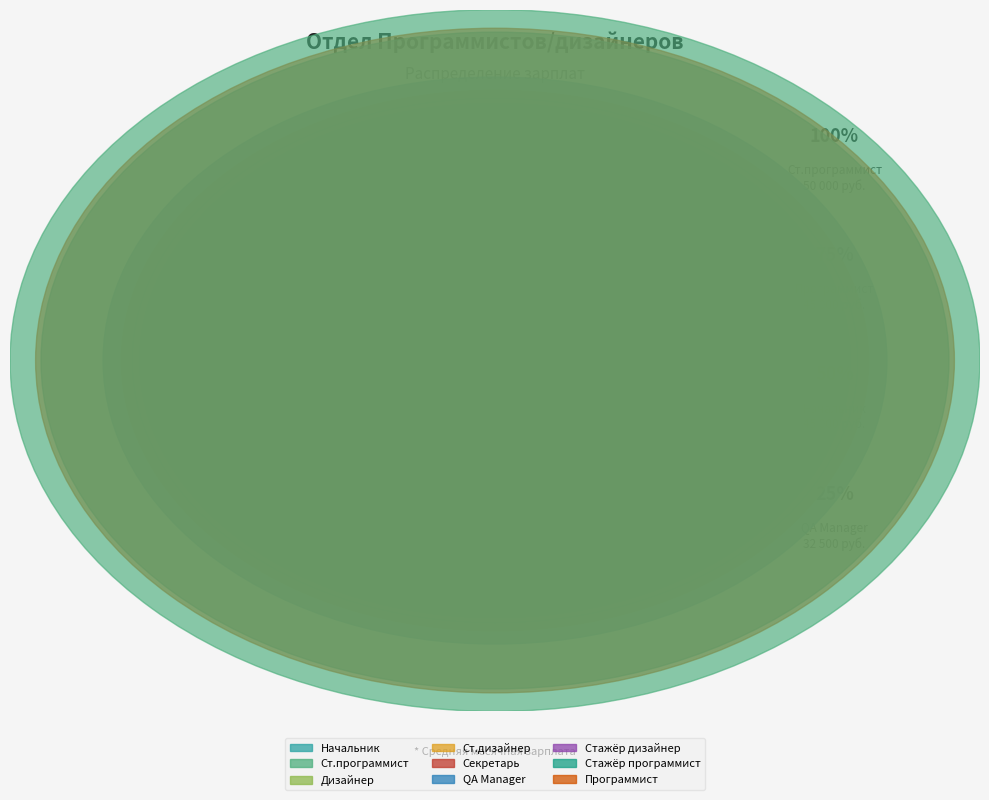

Does any single category account for the majority?

No